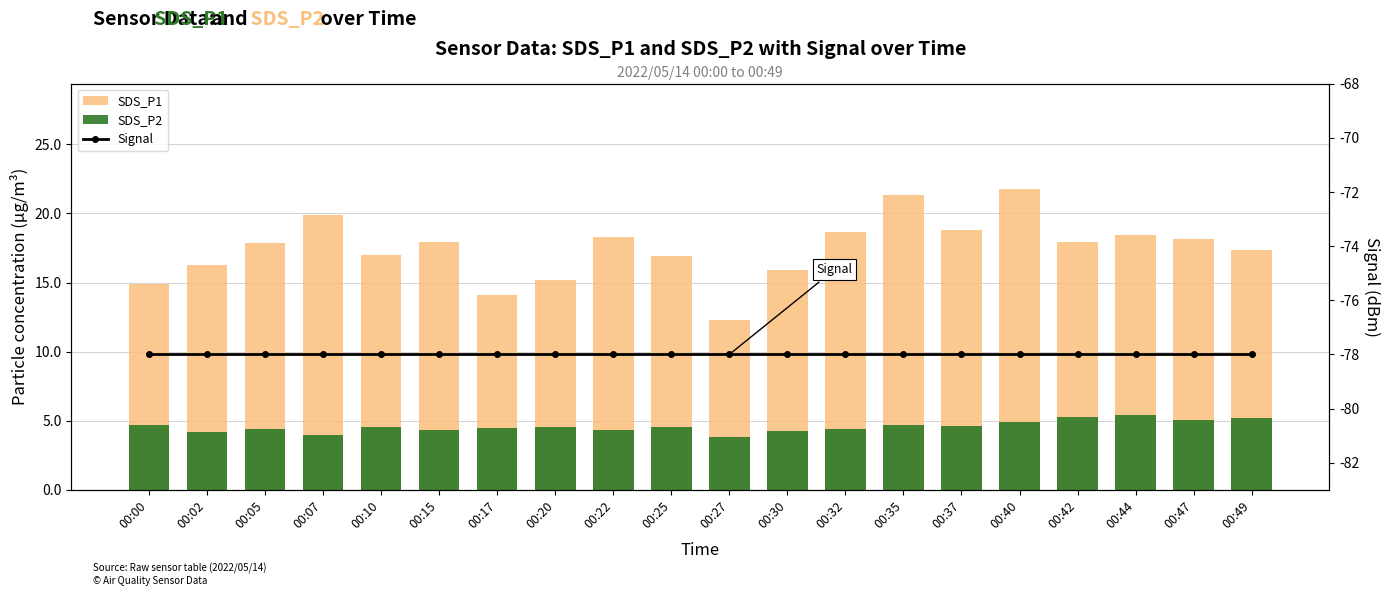

At which label is Signal closest to -78?

00:00